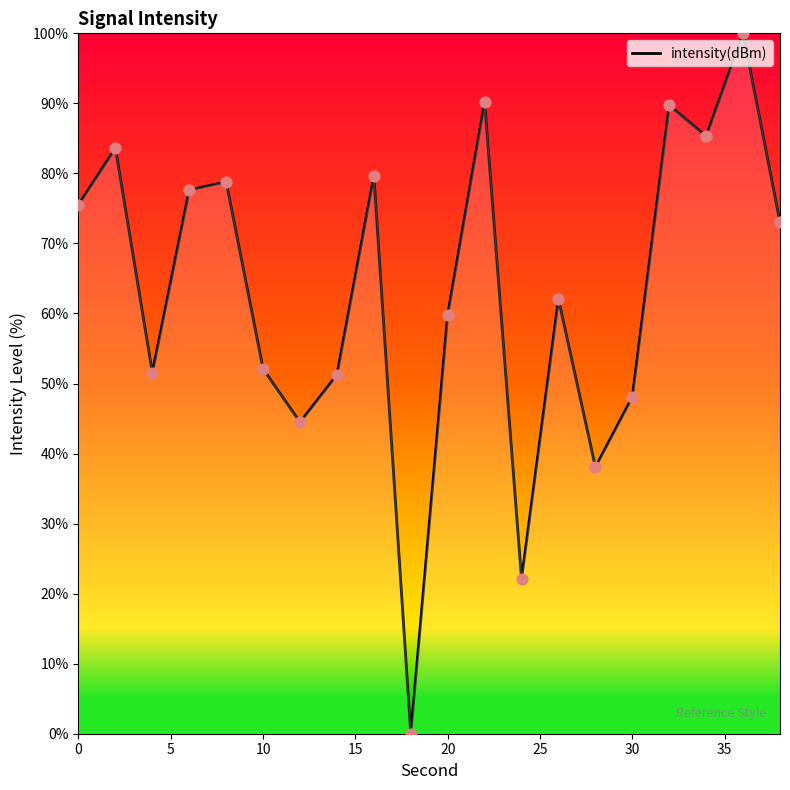

What is the difference between the maximum and minimum values?

100.0